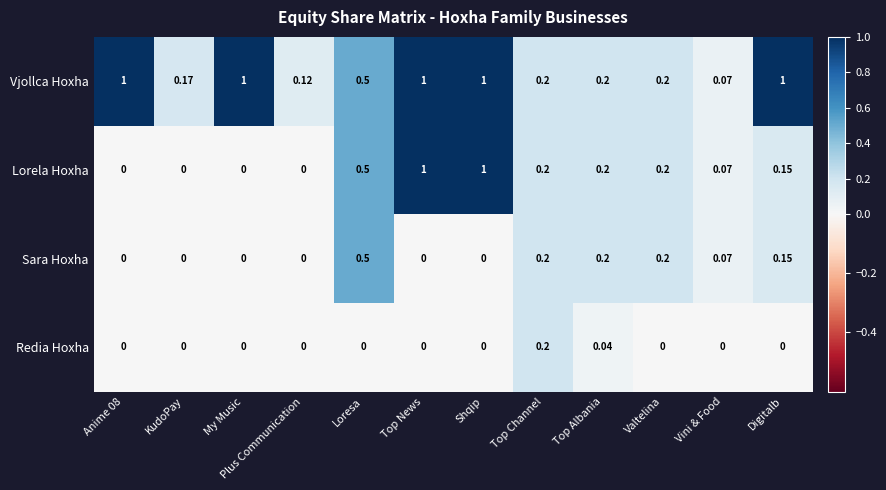

List the series in order of their overall mean, highest first.

Vjollca Hoxha, Lorela Hoxha, Sara Hoxha, Redia Hoxha